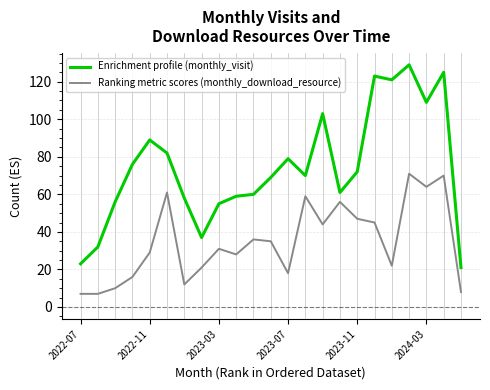

Reading right to left, list all the values displayed in this chart.

Enrichment profile (monthly_visit): 21	125	109	129	121	123	72	61	103	70	79	69	60	59	55	37	58	82	89	76	56	32	23
Ranking metric scores (monthly_download_resource): 8	70	64	71	22	45	47	56	44	59	18	35	36	28	31	21	12	61	29	16	10	7	7